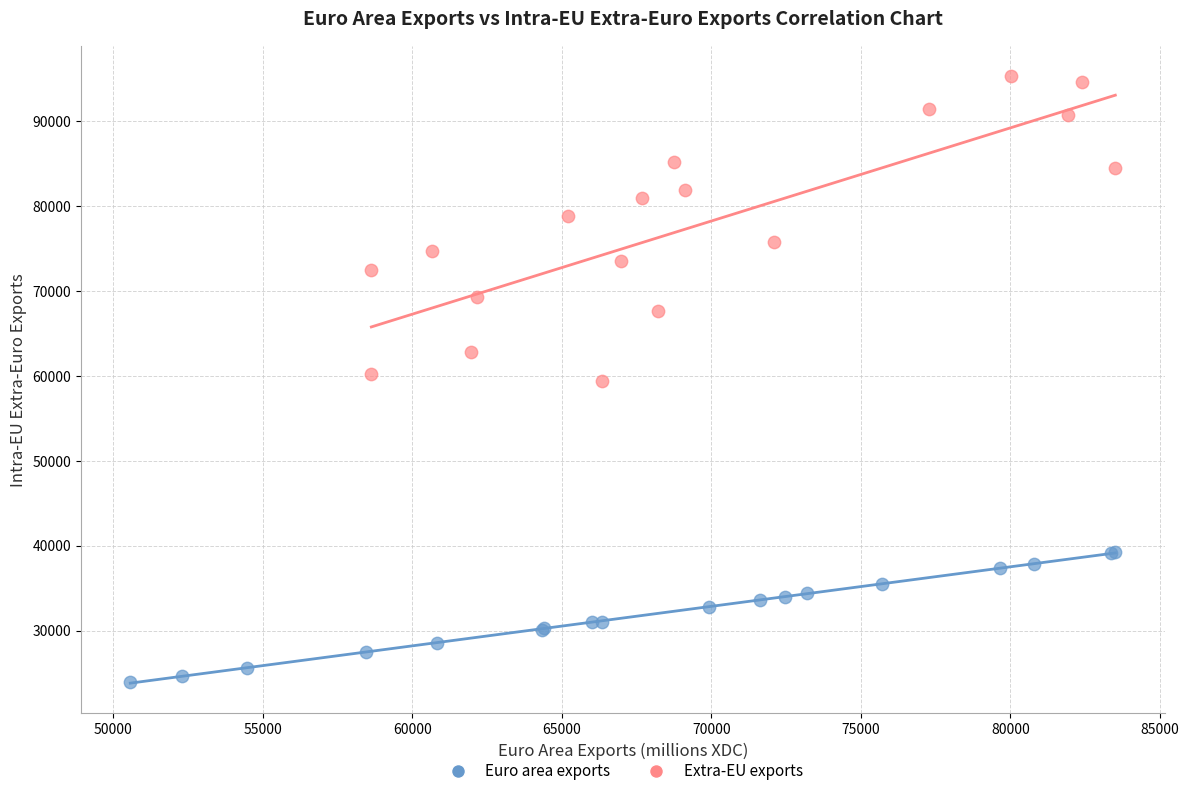

Which series contains the lowest Y value?

Euro area exports